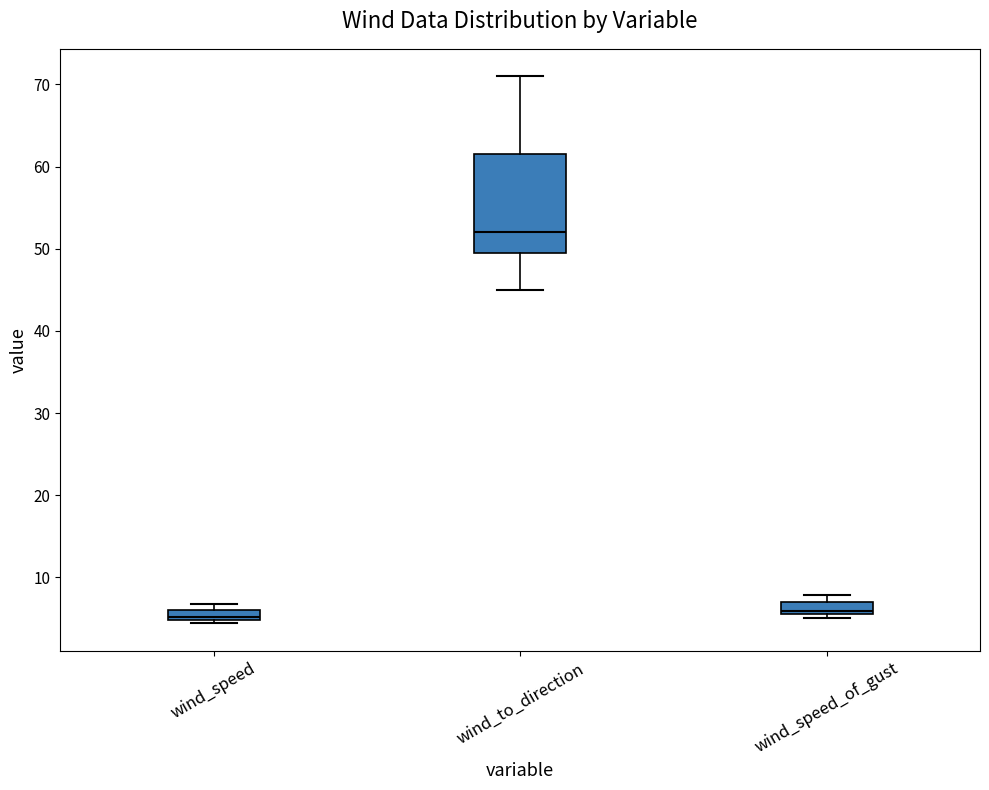

Comparing the boxes themselves (not the whiskers), which one is the tallest?

wind_to_direction